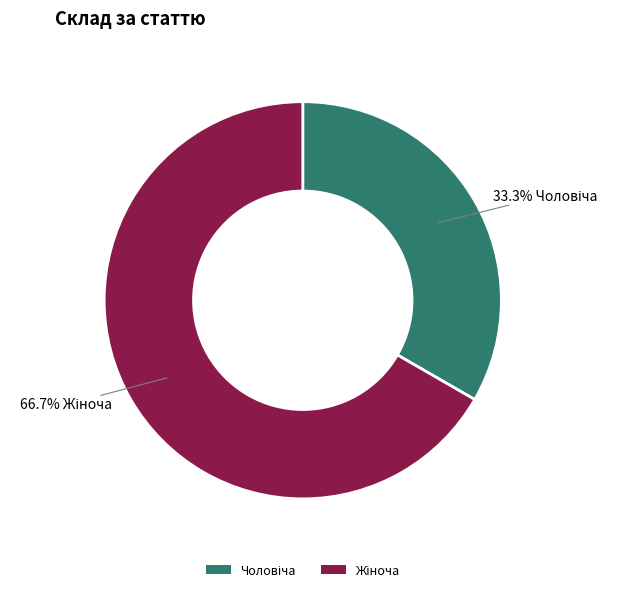

Is there a majority slice in this chart?

Yes